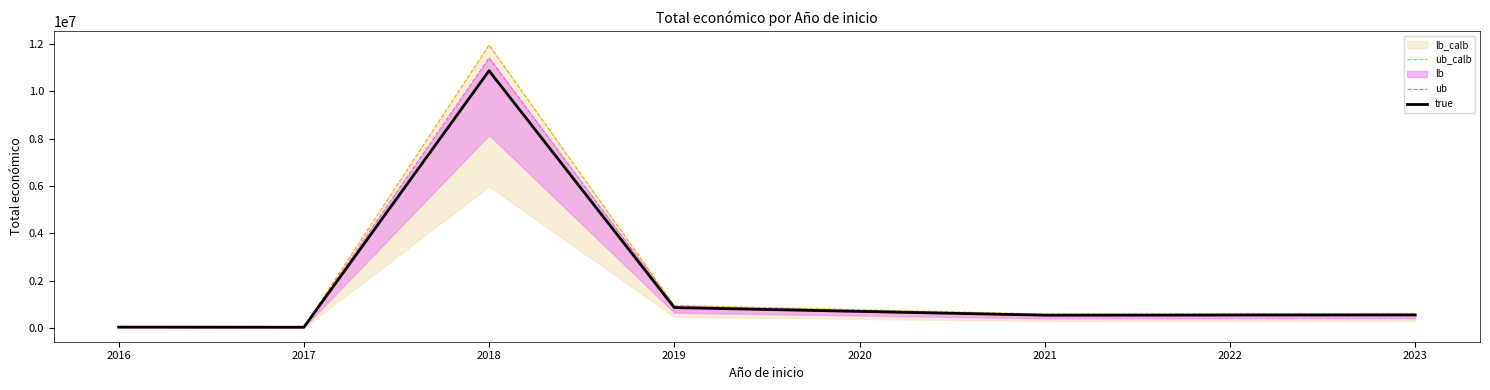

At which label does ub reach its minimum?

2017